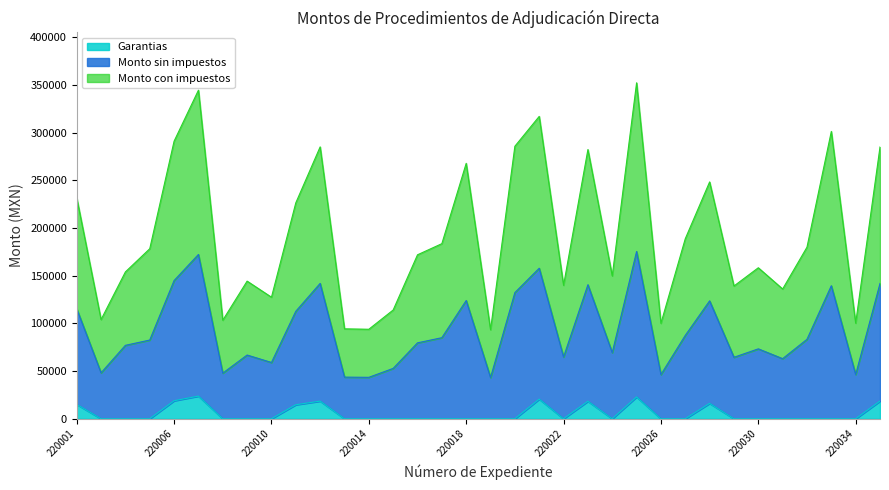

What is the value of the Monto con impuestos point at the 26th from the left?

87400